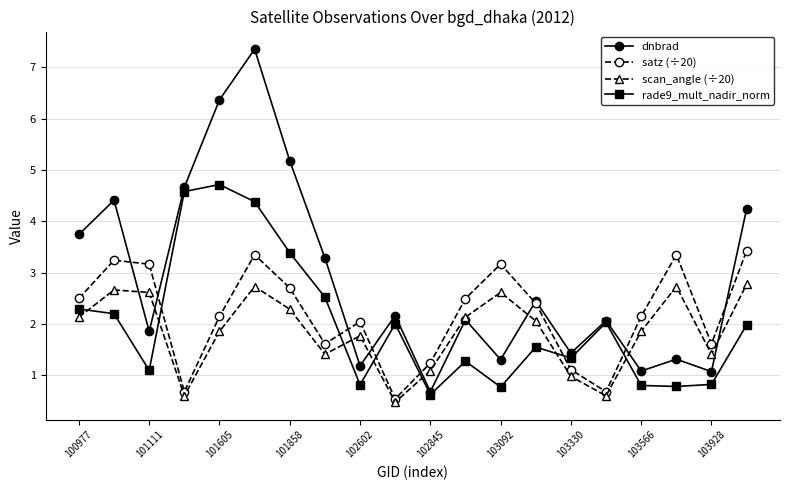

What is the difference between the second highest and minimum values in the rade9_mult_nadir_norm series?

4.0